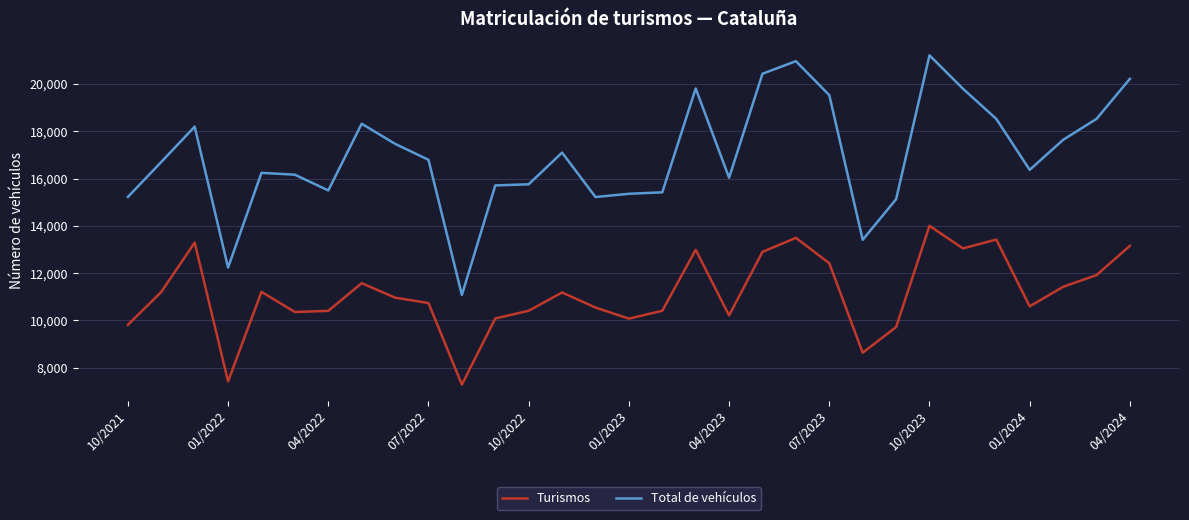

In Total de vehículos, how many points are lower than both neighbors (excluding endpoints)?

7